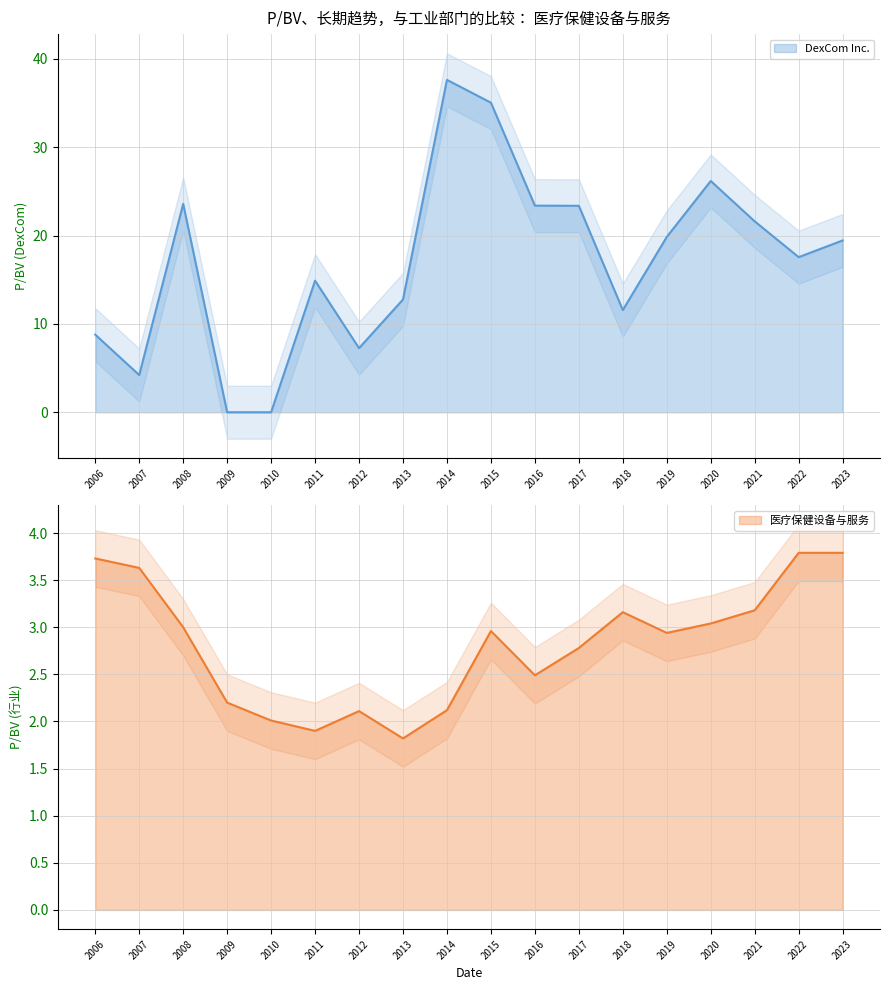

How many values in the DexCom Inc. series are below 19?

9